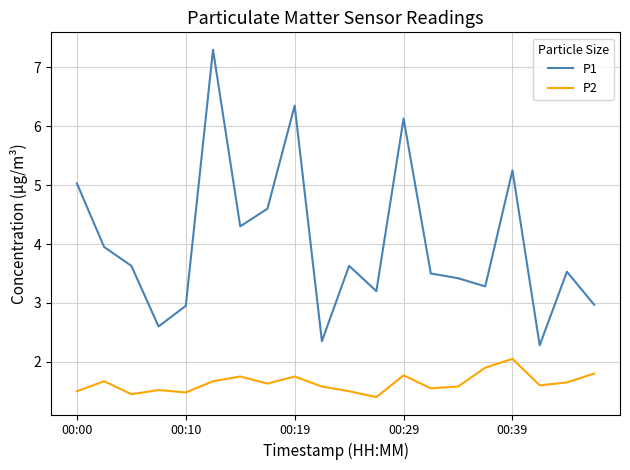

Which series has the largest range (max minus min)?

P1